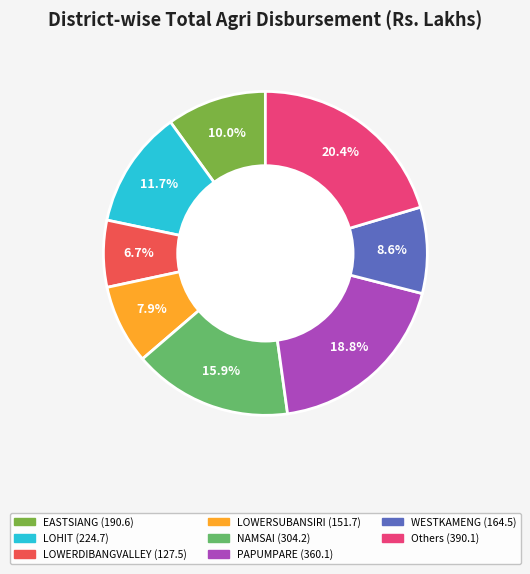

Is there a majority slice in this chart?

No